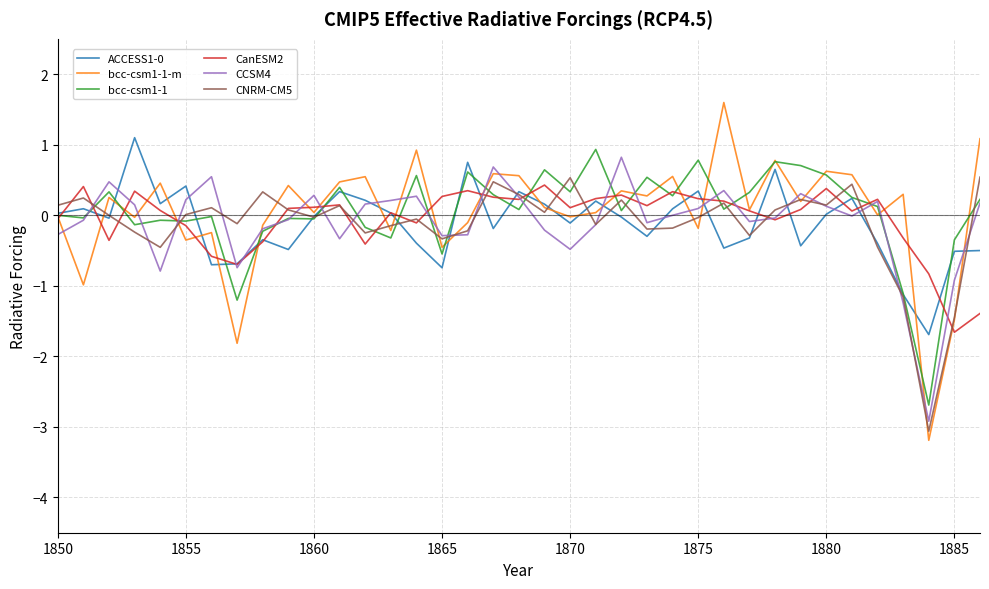

Which series has the widest spread of values?

bcc-csm1-1-m